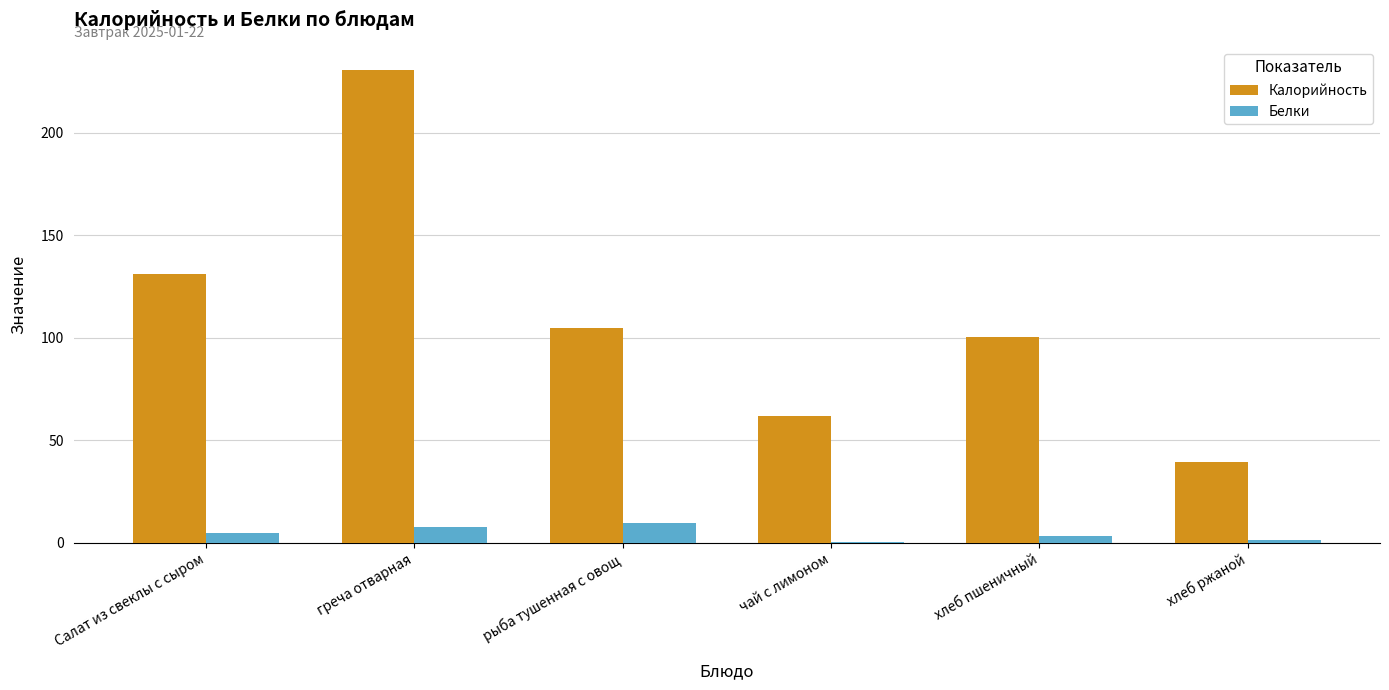

Are the bars grouped side by side (vs. stacked)?

Yes